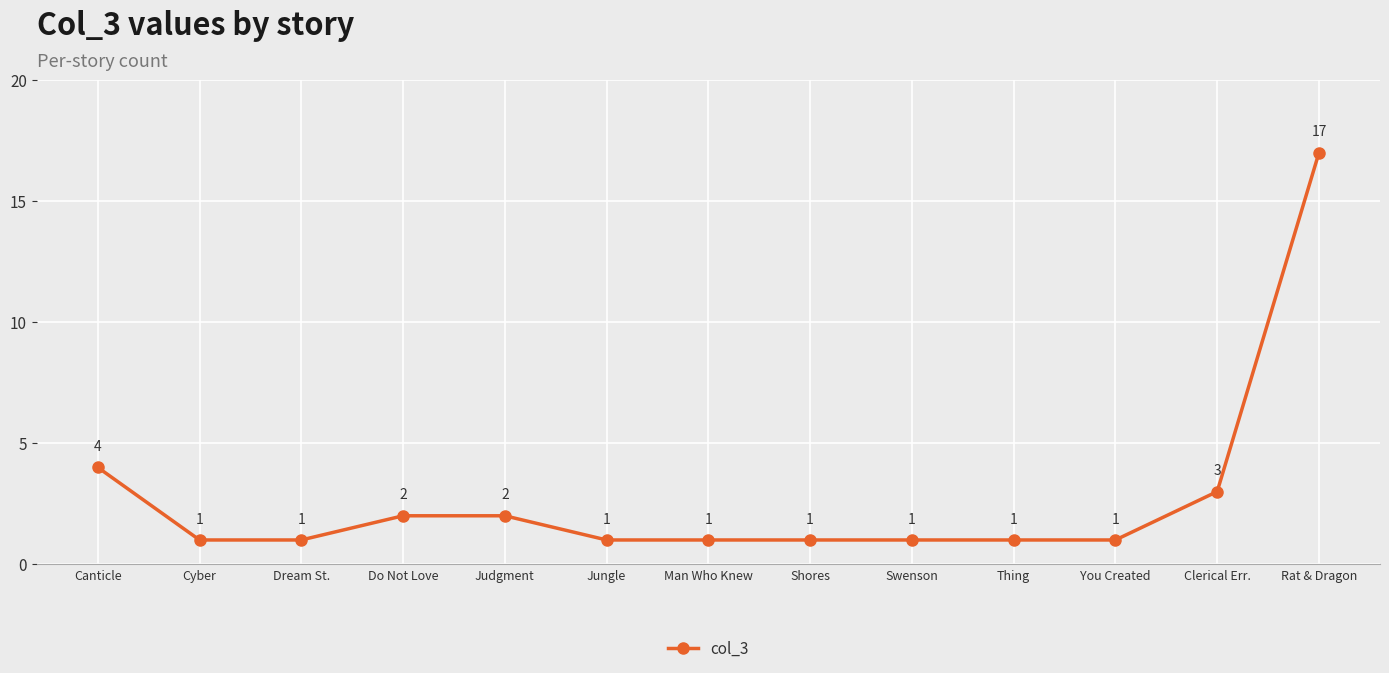

True or false: the data shows 6 at Canticle.

False